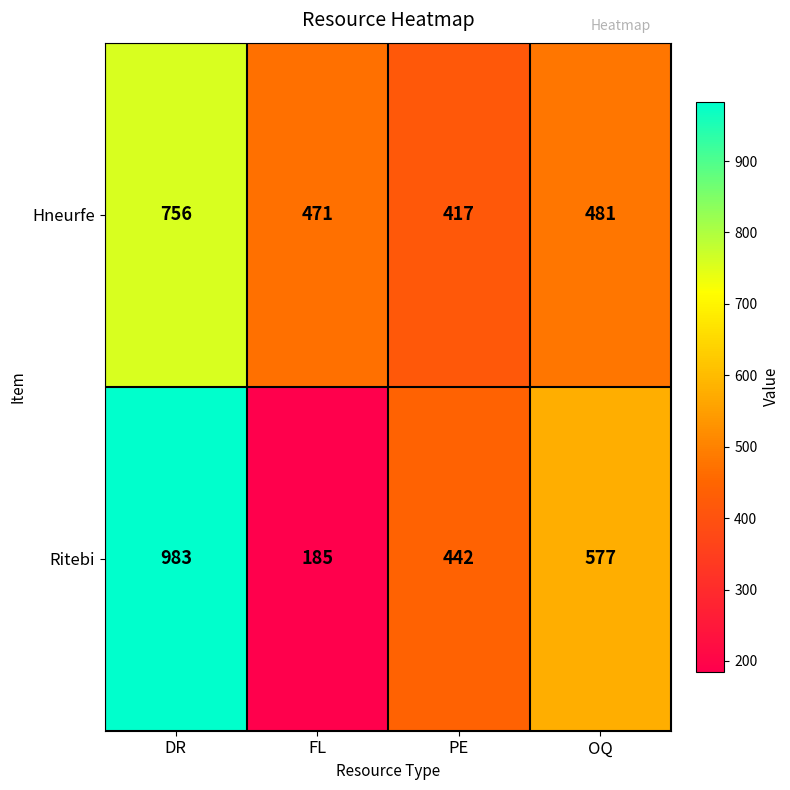

At PE, list the series in order from largest to smallest.

Ritebi, Hneurfe